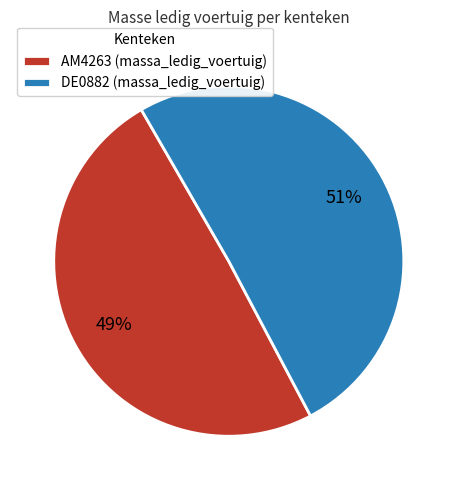

Does DE0882 account for over 50% of the chart?

Yes